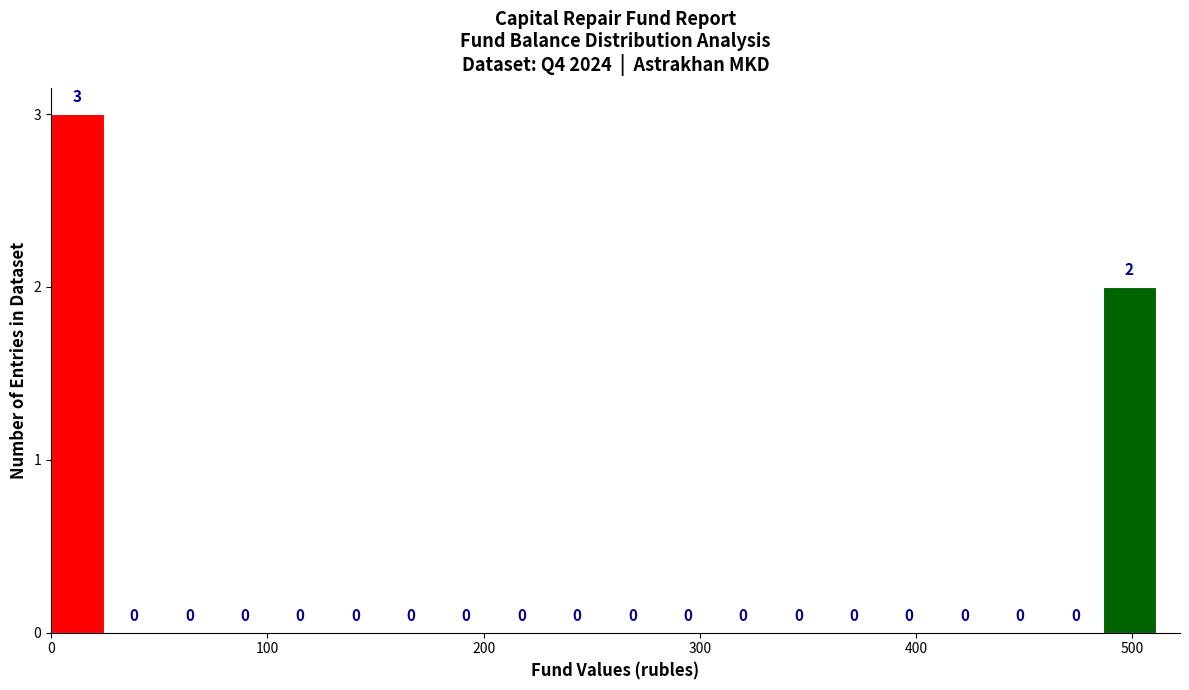

Around what value on the x-axis is the tallest bar? Give the approximate position of its centre, as read against the axis.

10